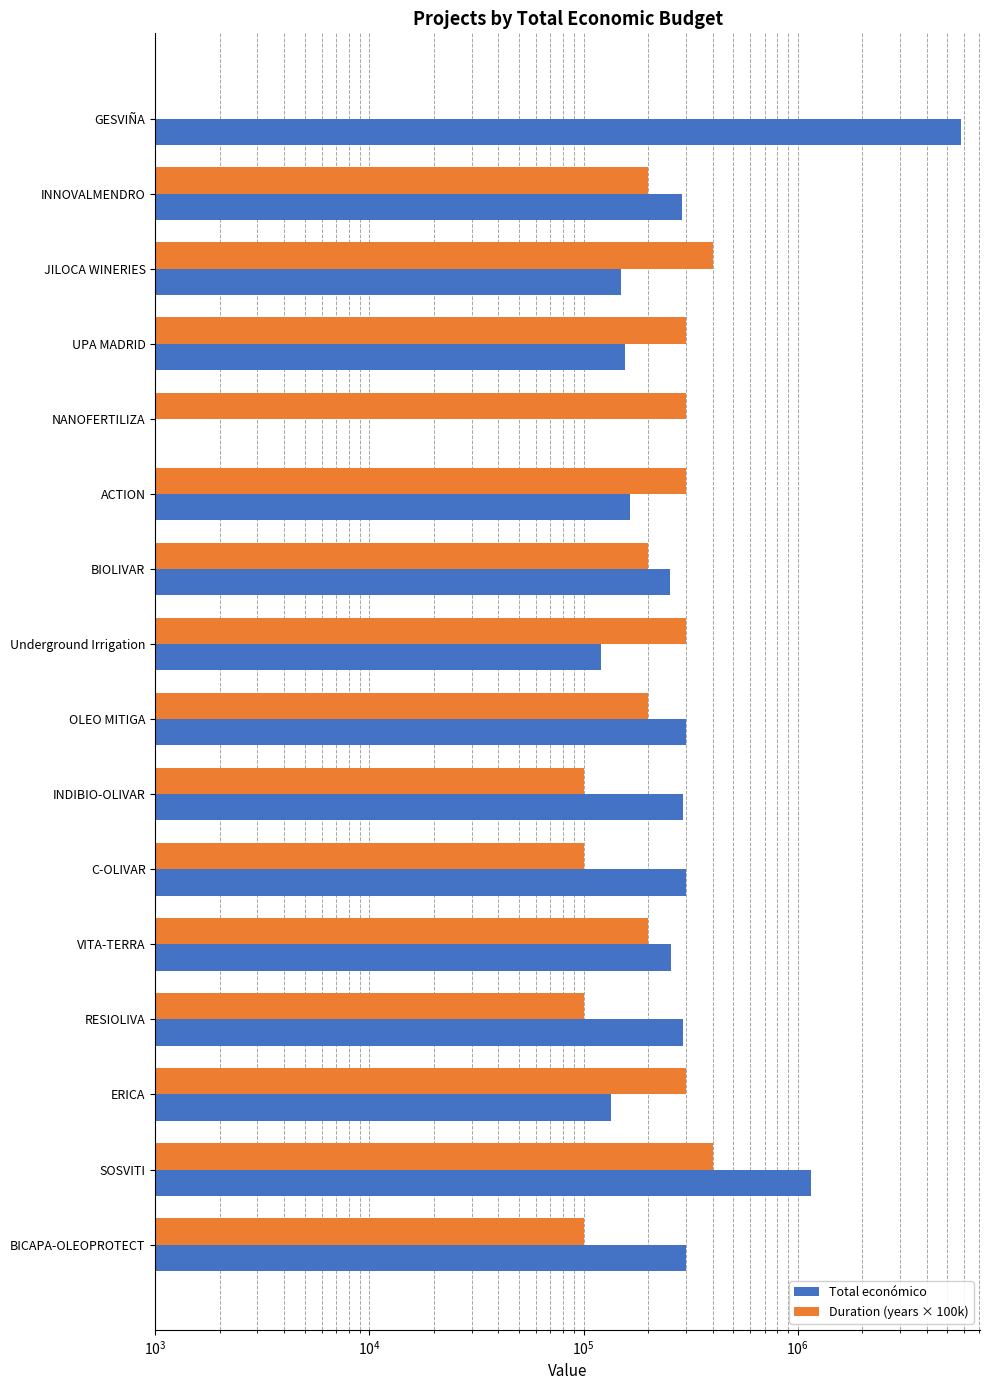

Which series has the largest total across all categories?

Total económico